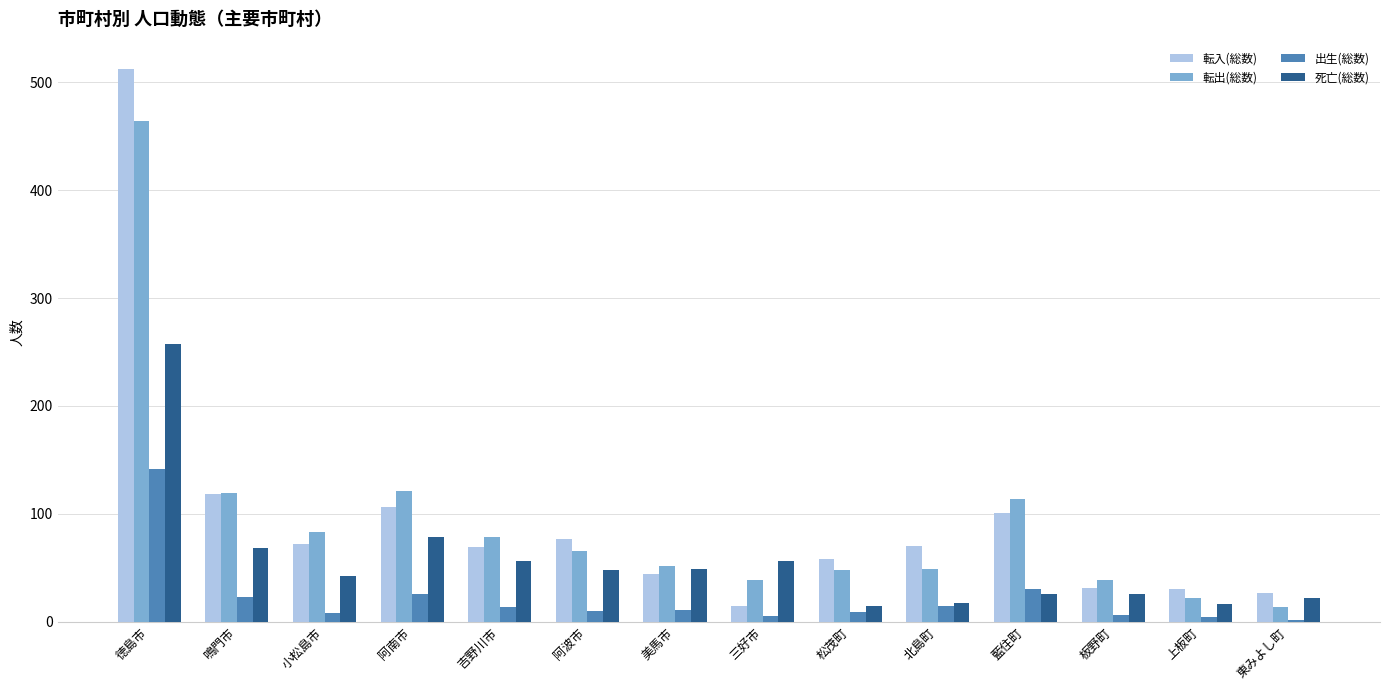

What is the sum of all 出生(総数) values?

305